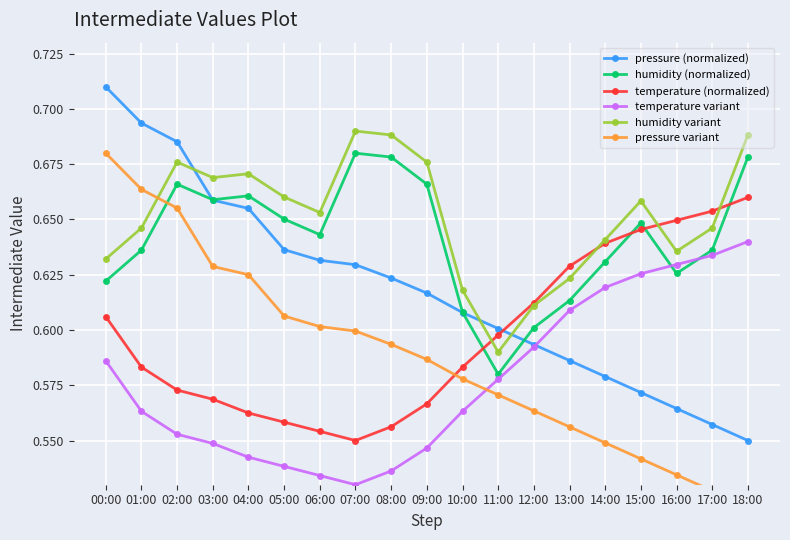

True or false: pressure (normalized) has more than 0 points higher than both neighbors.

False